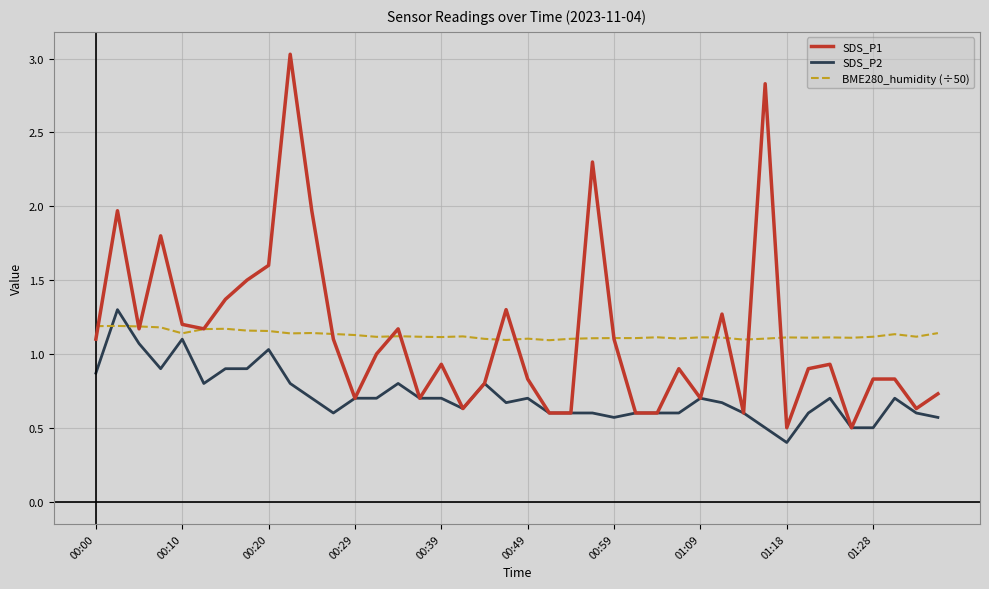

Which series has the largest range (max minus min)?

SDS_P1